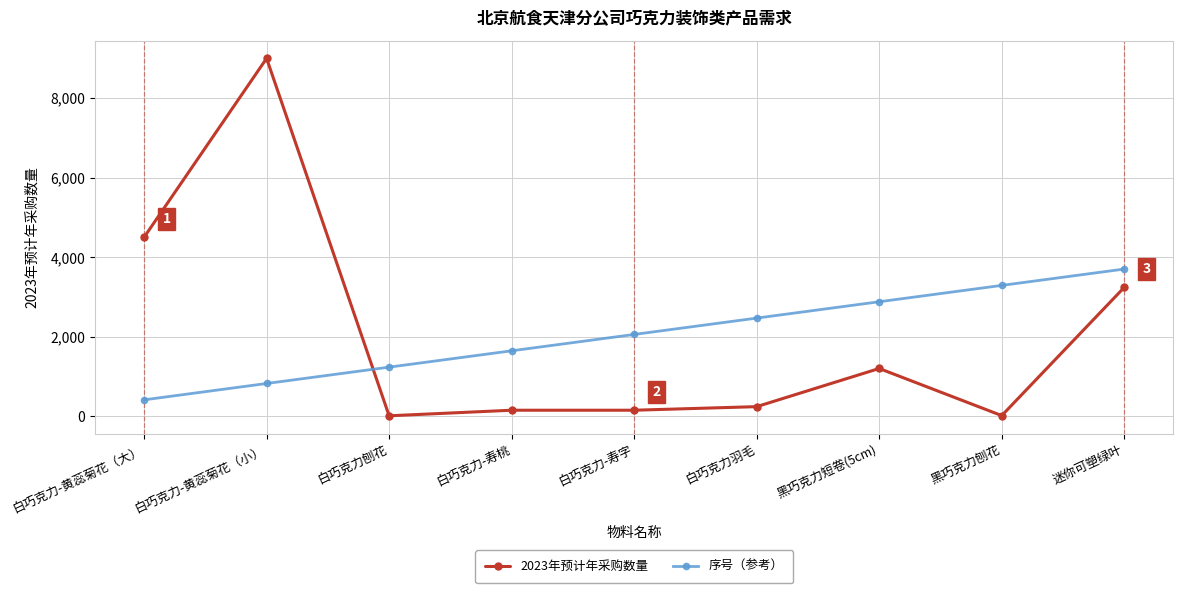

Which series has the widest spread of values?

2023年预计年采购数量